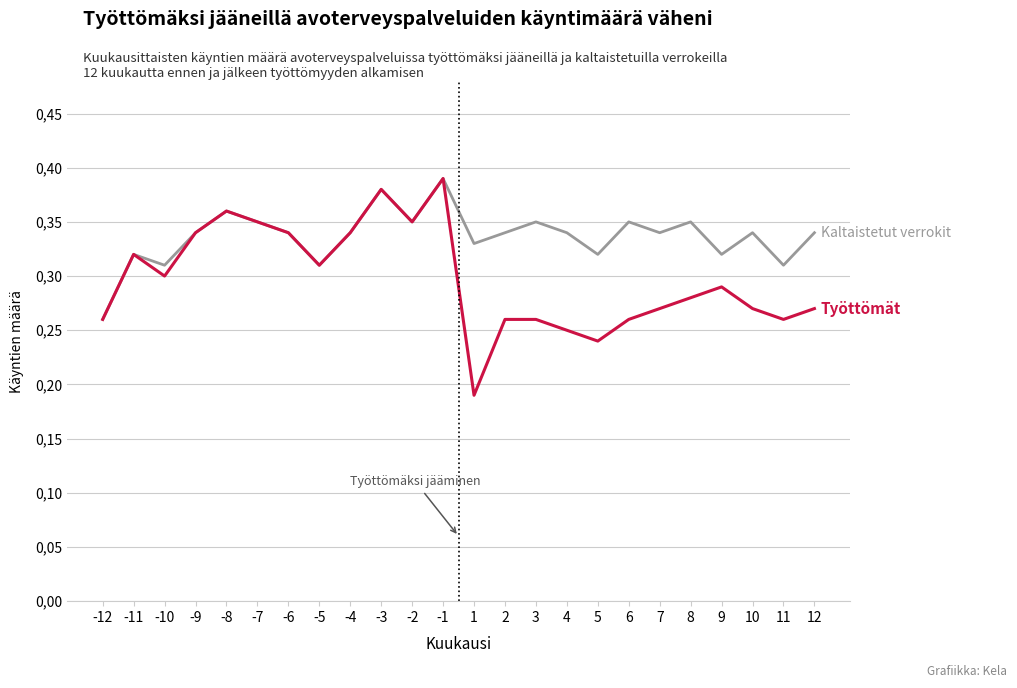

Does the chart have visible grid lines?

Yes